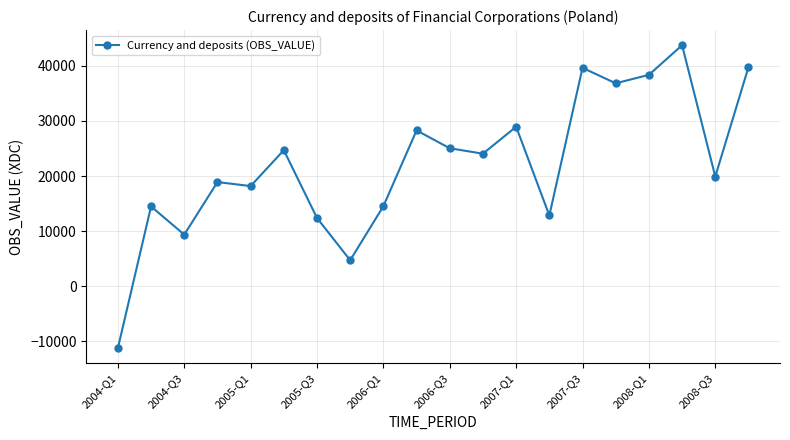

What is the difference between the maximum and minimum values?

54975.8